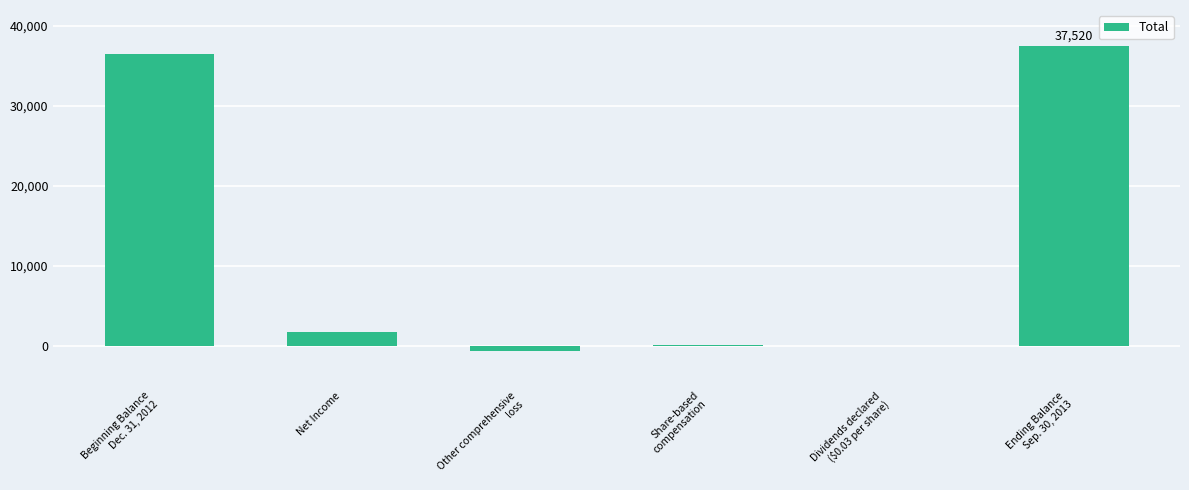

What is the greatest value displayed?

37520